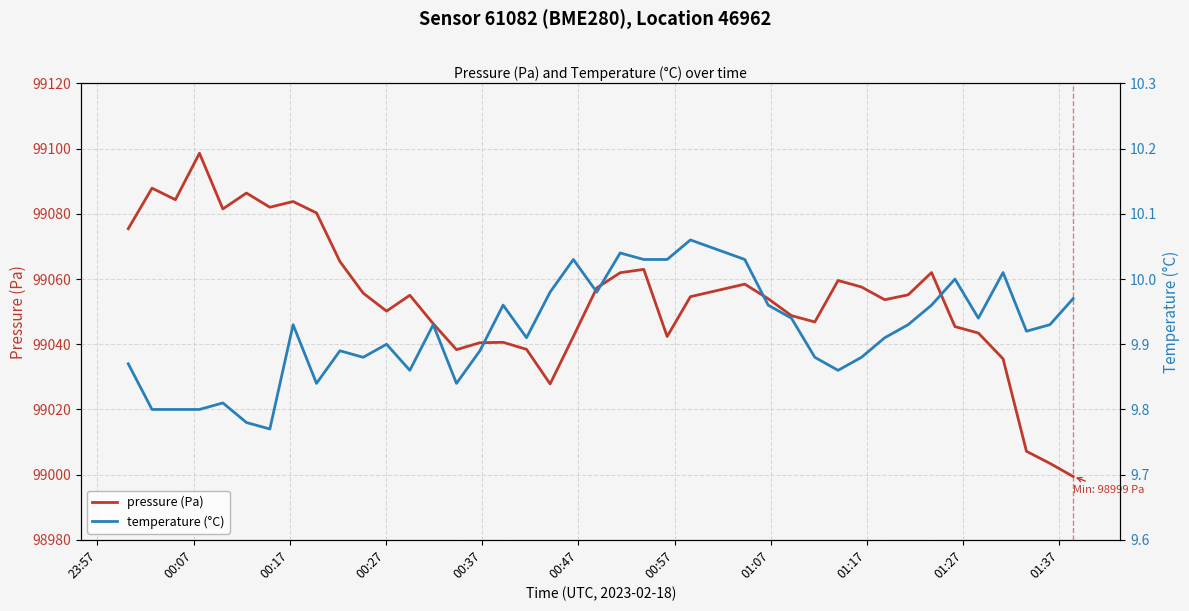

What is the label of the 3rd point from the left?

00:17